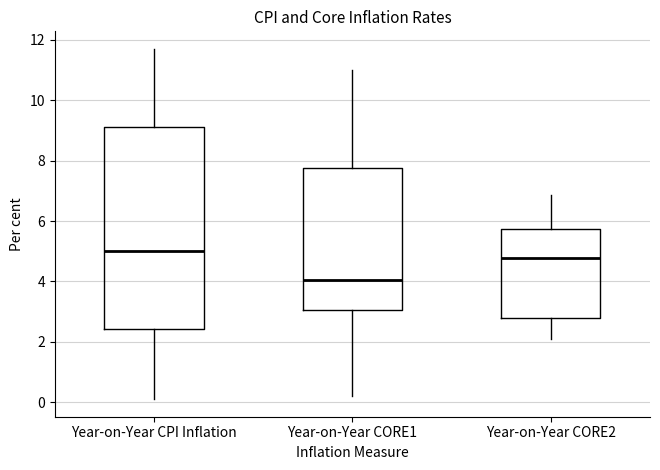

Reading left to right, transcribe this box plot: for each box, give where its median line is, the range the box spans, and where its two whiskers end, as read against the y-axis. The values are not printed on the chart, so give them approximately, as read against the axis.

Year-on-Year CPI Inflation: median 5.0, box 2.4 to 9.2, whiskers 0.2 to 11.8
Year-on-Year CORE1: median 4.0, box 3.0 to 7.8, whiskers 0.2 to 11.0
Year-on-Year CORE2: median 4.8, box 2.8 to 5.8, whiskers 2.2 to 6.8